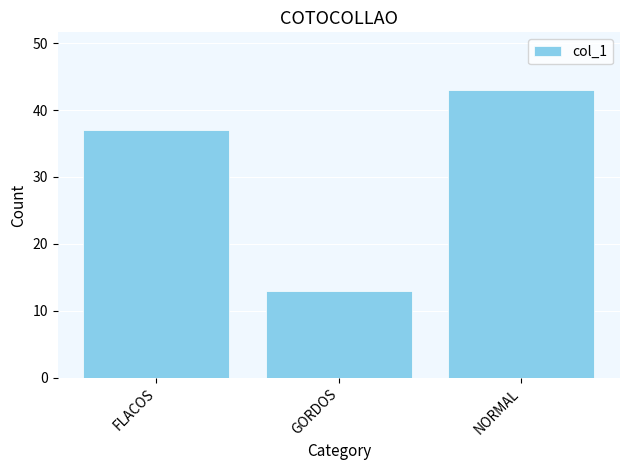

How many values are below 37?

1